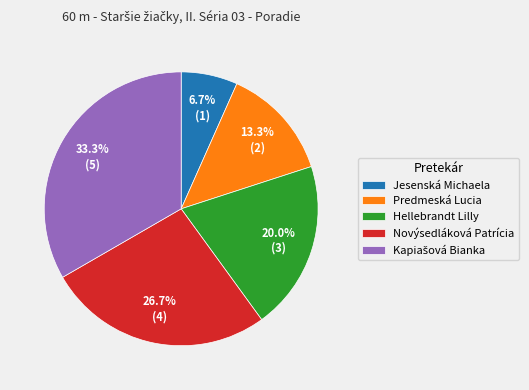

How many slices are in this pie chart?

5